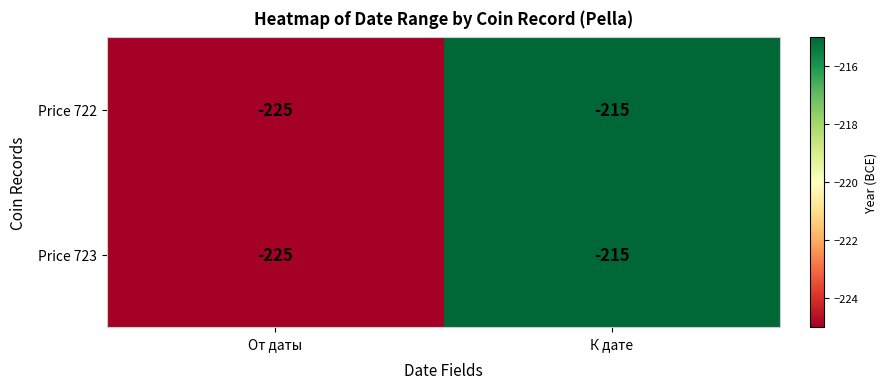

What is the approximate value of Price 722 at К дате?

-215